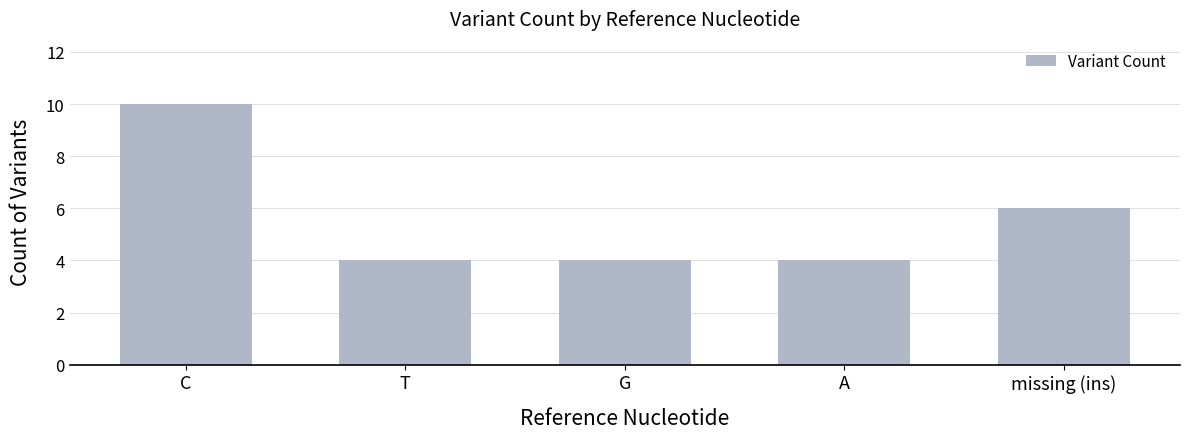

What is the difference between the maximum and second lowest values?

6